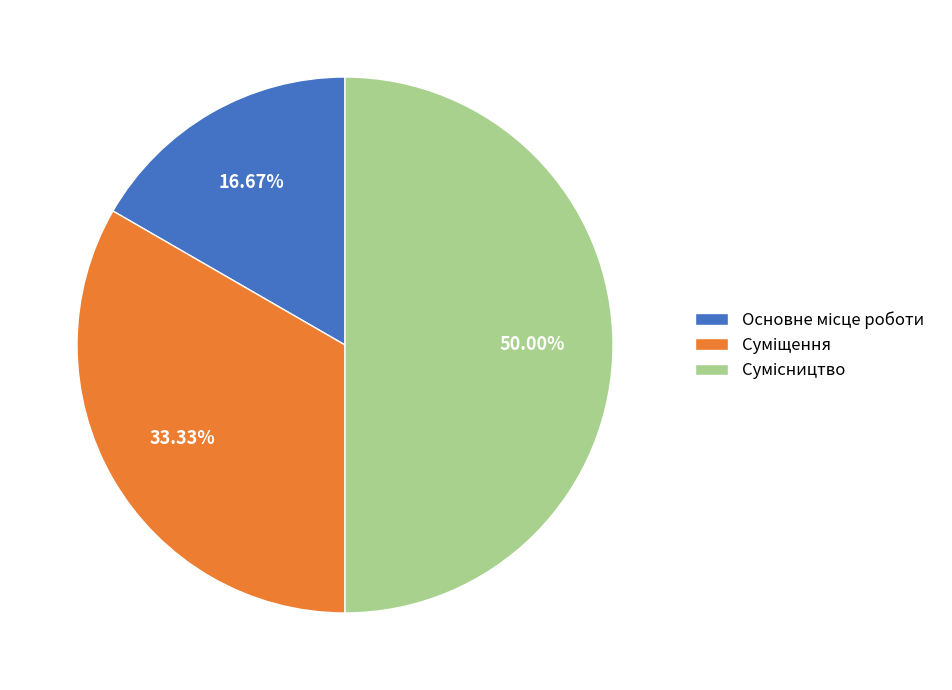

How many segments does this pie chart have?

3